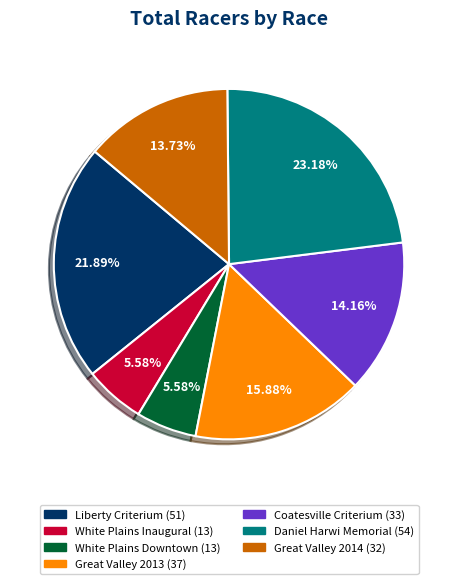

Is Liberty Criterium the majority of the pie?

No